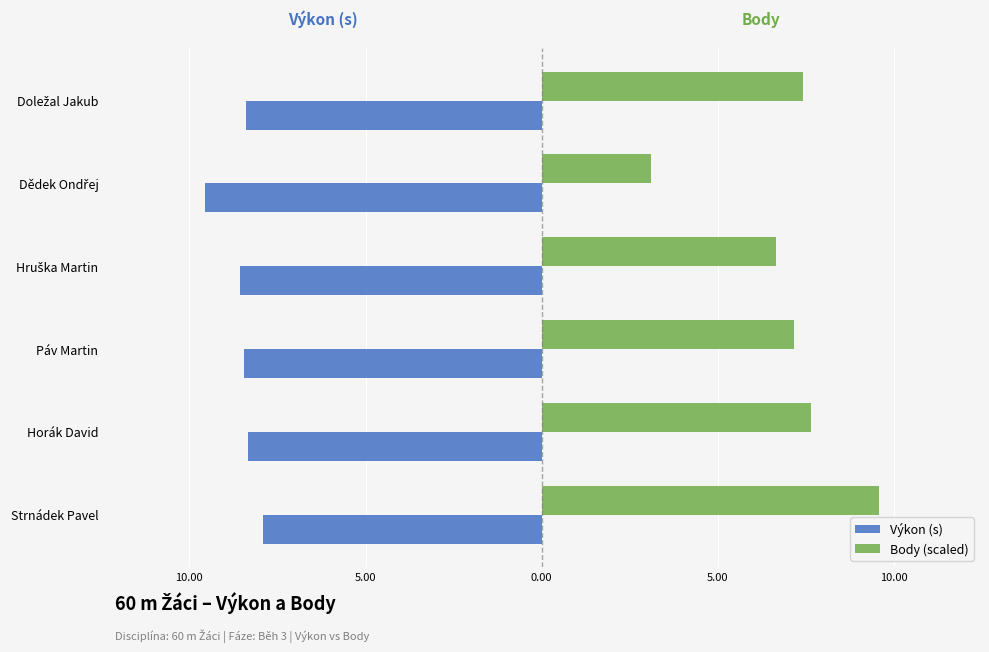

What are all the series names shown in the legend?

Výkon (s), Body (scaled)